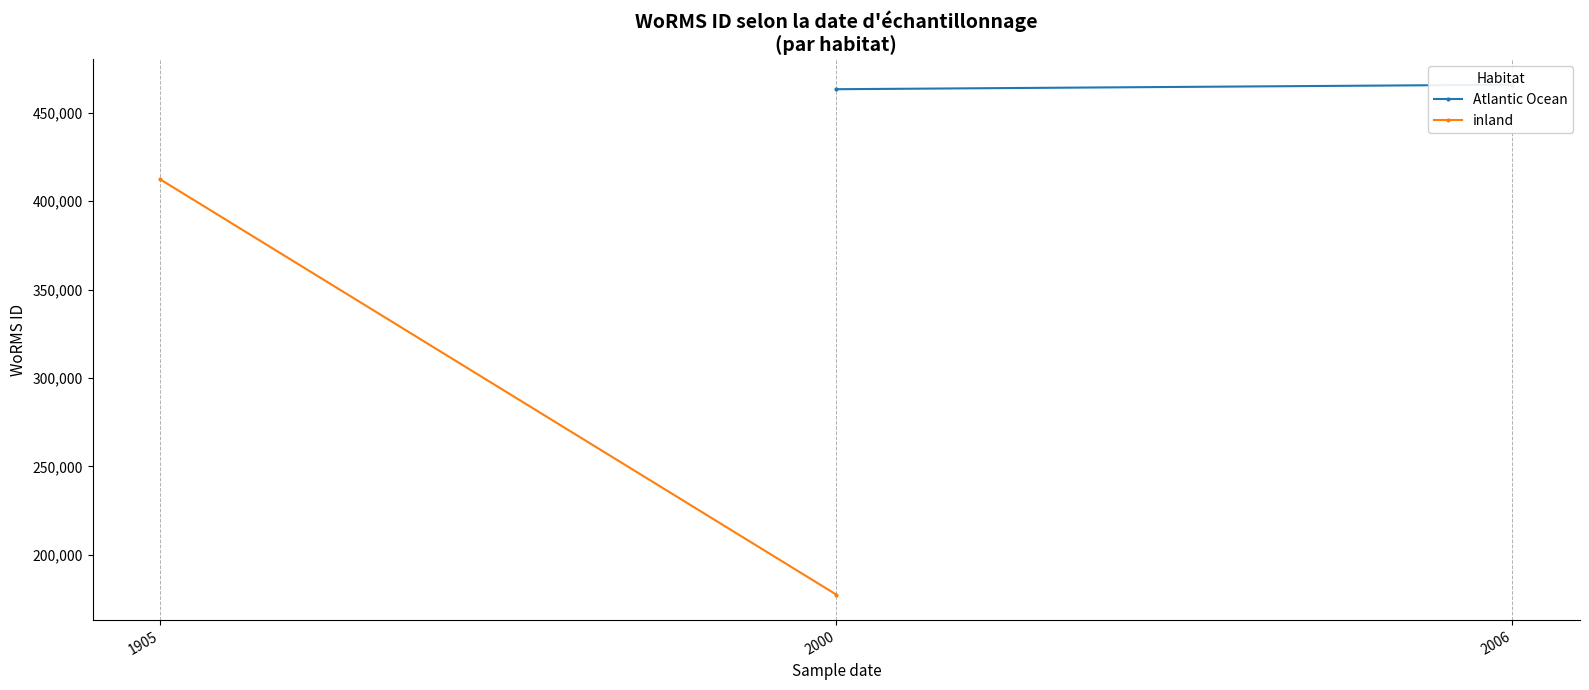

The inland series shows 412240.0 at 1905. True or false?

True